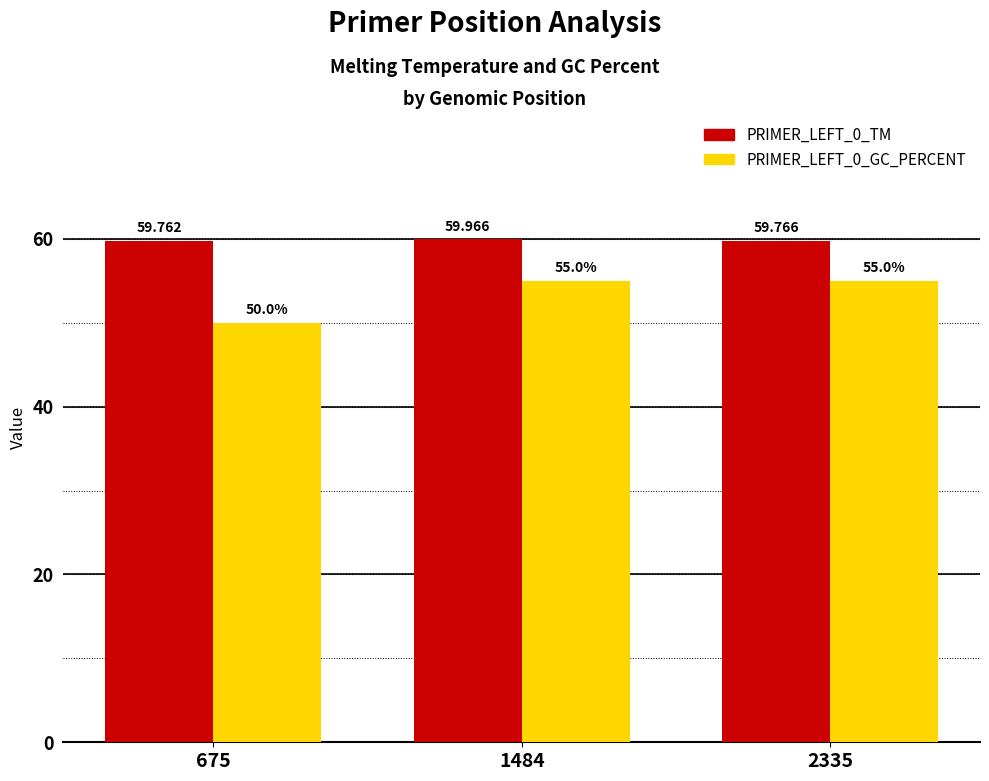

Is the value of PRIMER_LEFT_0_GC_PERCENT at 1484 greater than the value of PRIMER_LEFT_0_TM at 1484?

No